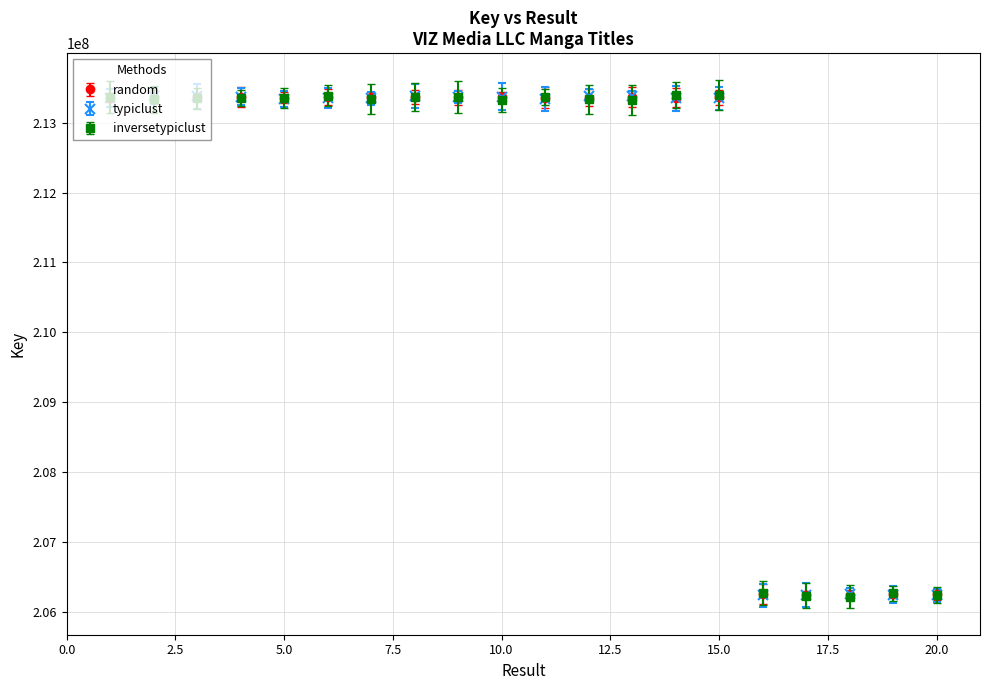

At how many categories does at least one series exceed 208600305?

15